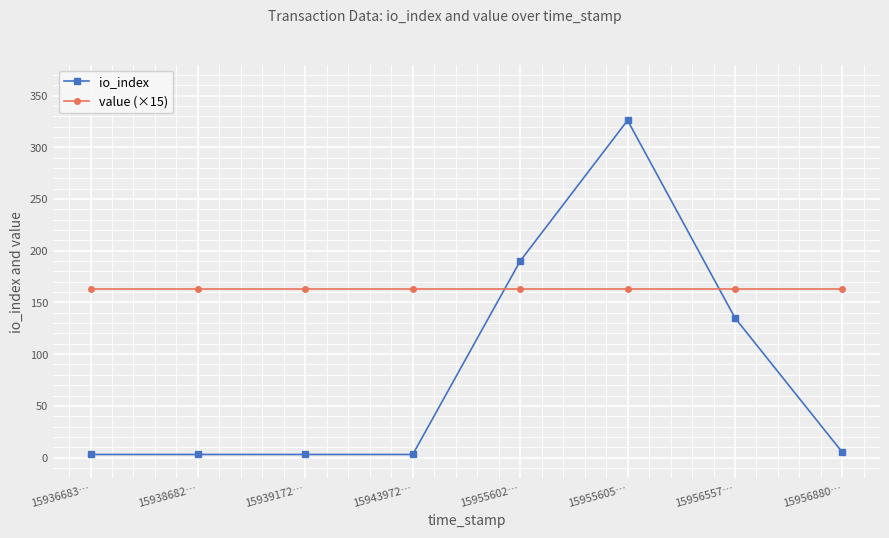

What is the average value of the value (×15) series?

162.5